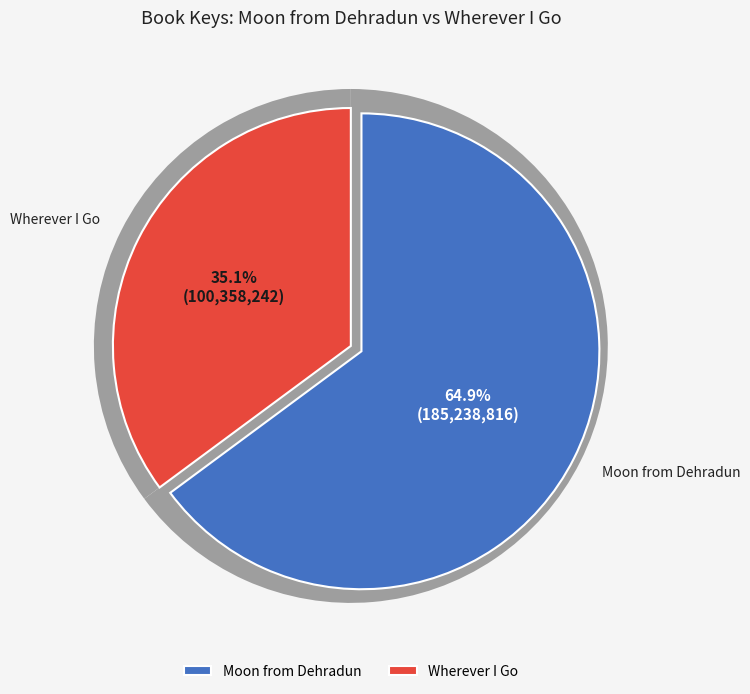

To the nearest percent, what is the difference between the largest and smallest slice percentages?

30%